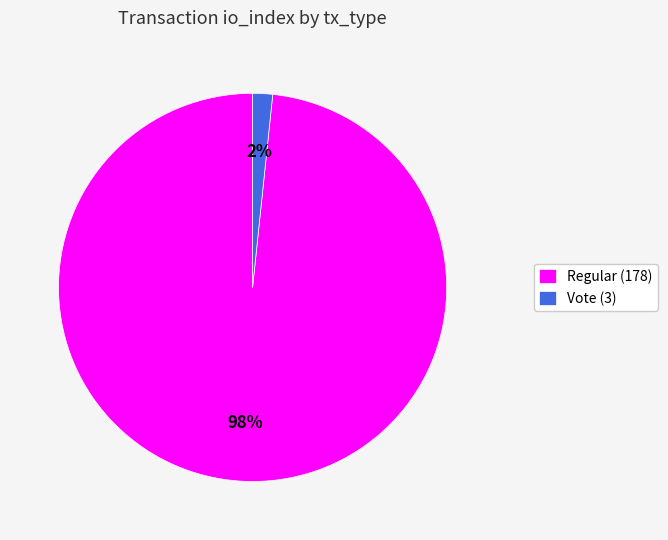

The Regular (178) slice represents 91% of the pie. True or false?

False